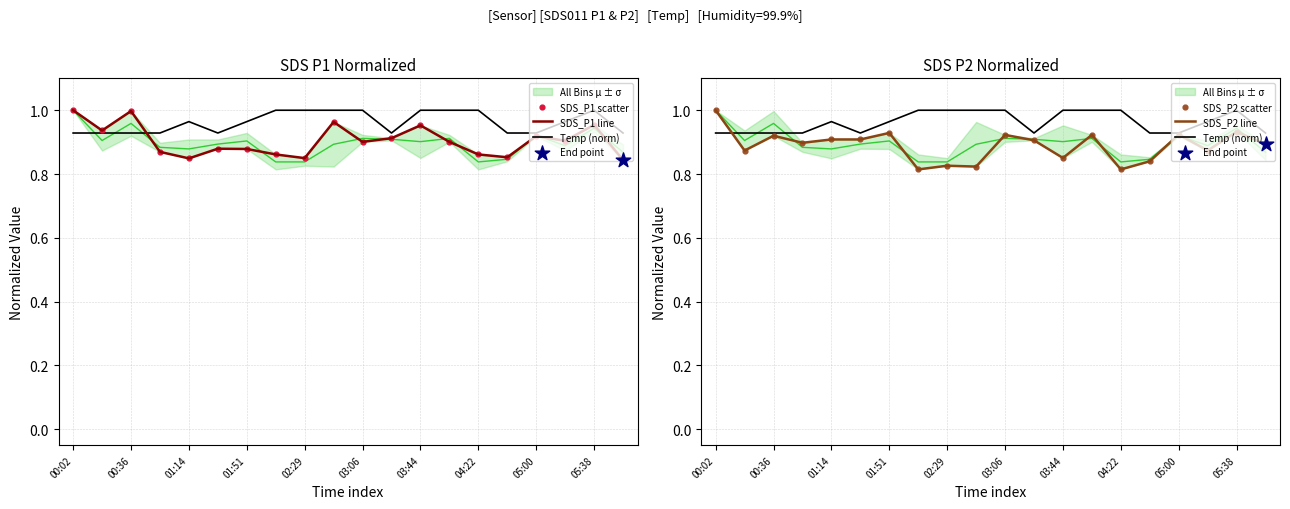

Which series reaches the maximum Y coordinate?

SDS_P1 line